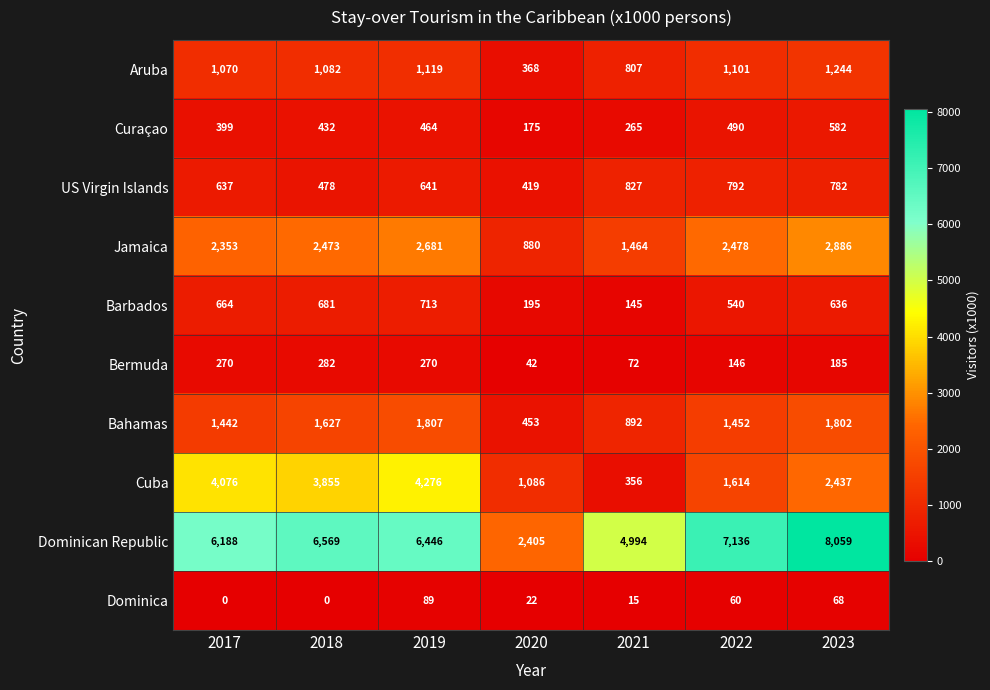

Which series has the largest total across all categories?

Dominican Republic